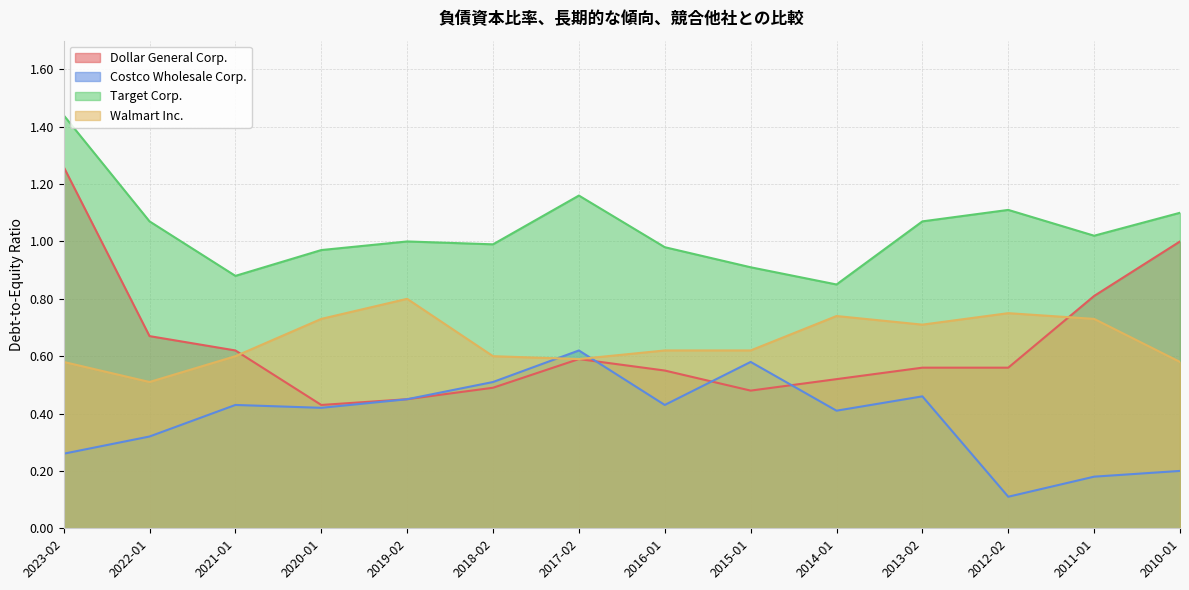

True or false: Dollar General Corp. has more than 1 interior local peaks.

False